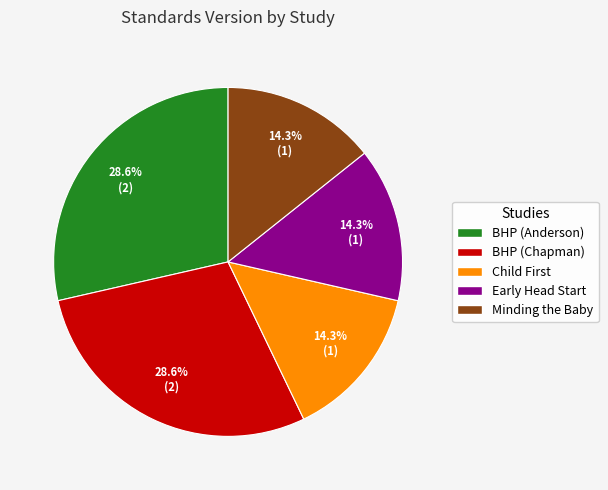

To the nearest percent, what is the difference between the BHP (Chapman) and Minding the Baby slice percentages?

14%